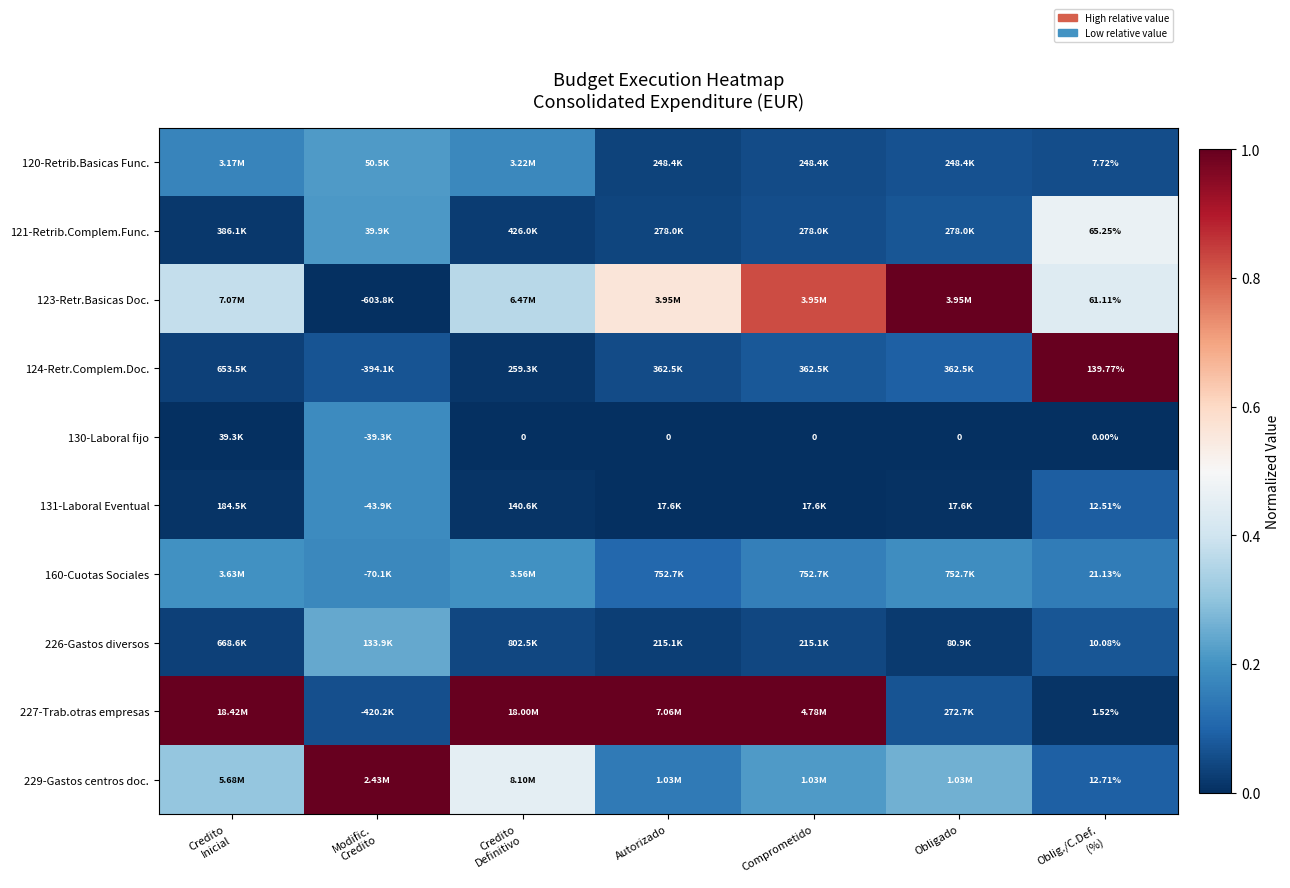

How many series are shown in this chart?

10